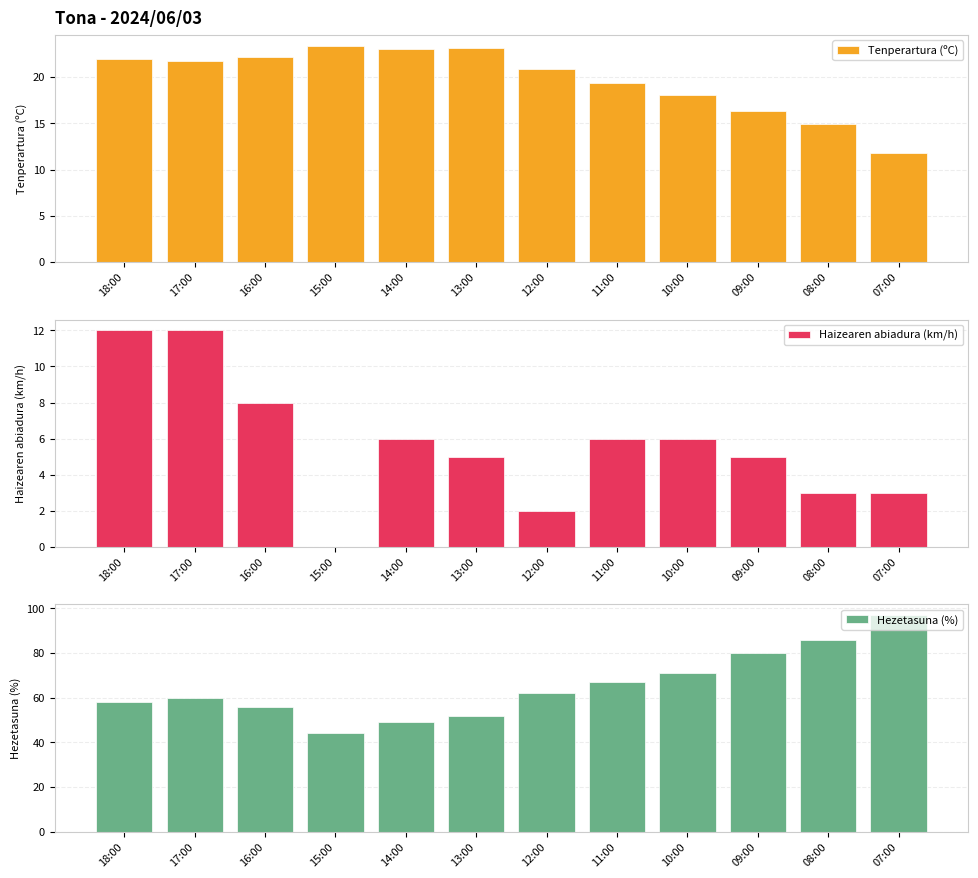

How many data points in Hezetasuna (%) are less than 62?

6